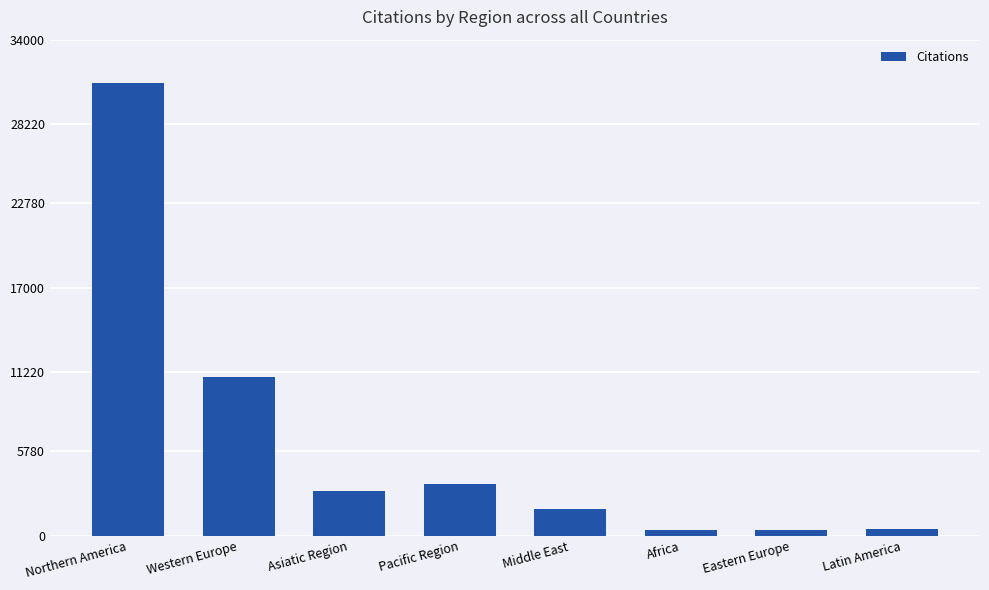

What is the ratio of the value at Asiatic Region to the value at Middle East?

1.7